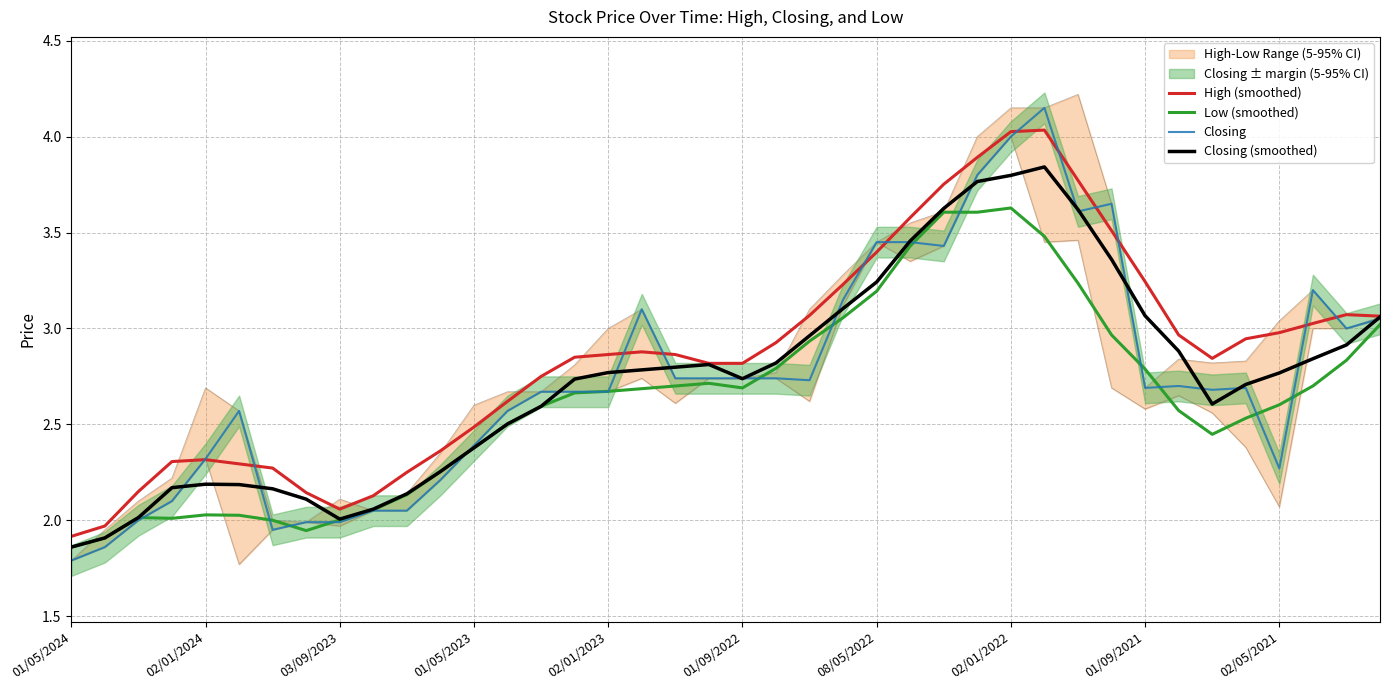

The Closing series shows 2.7 at 18. True or false?

True